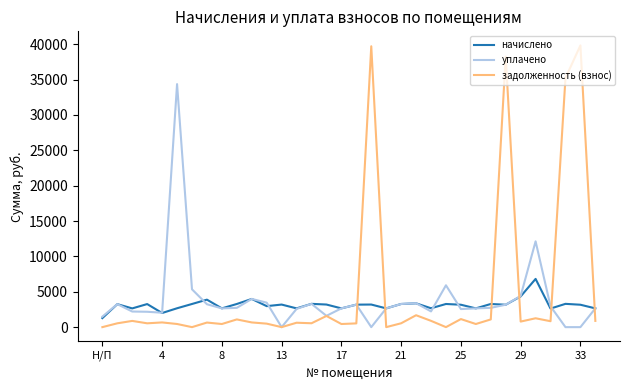

How many intersections are there between задолженность (взнос) and начислено?

6